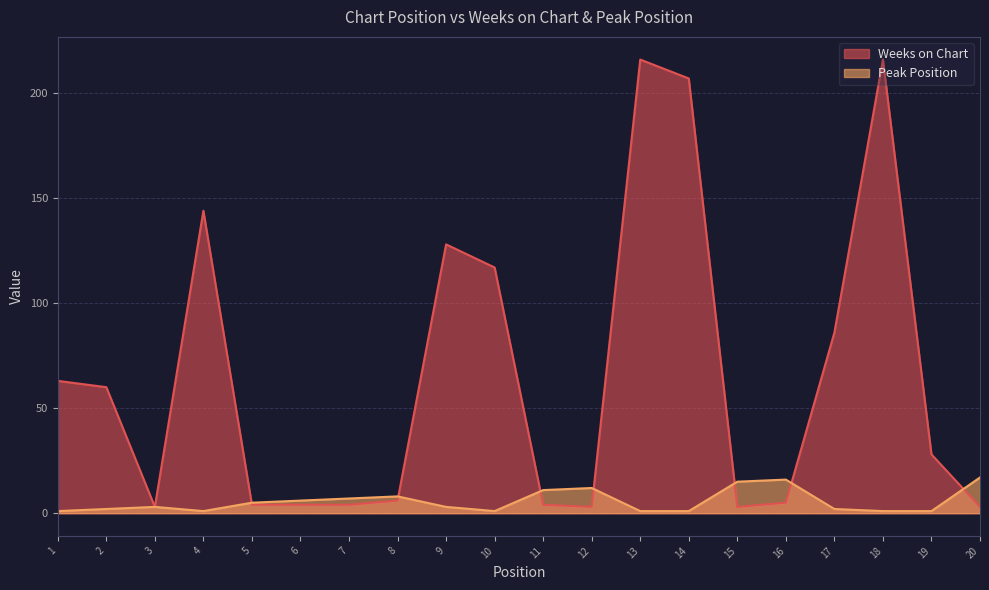

What is the total value across all series at 15?

18